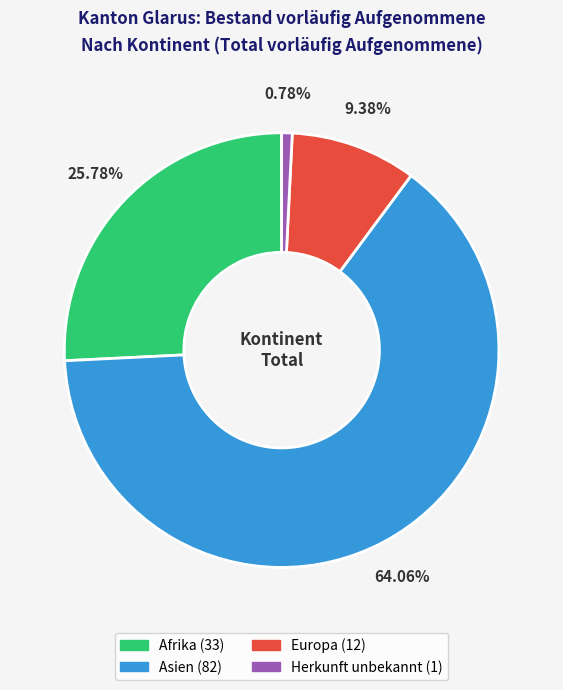

Is it true that Asien is 78% of the pie?

False